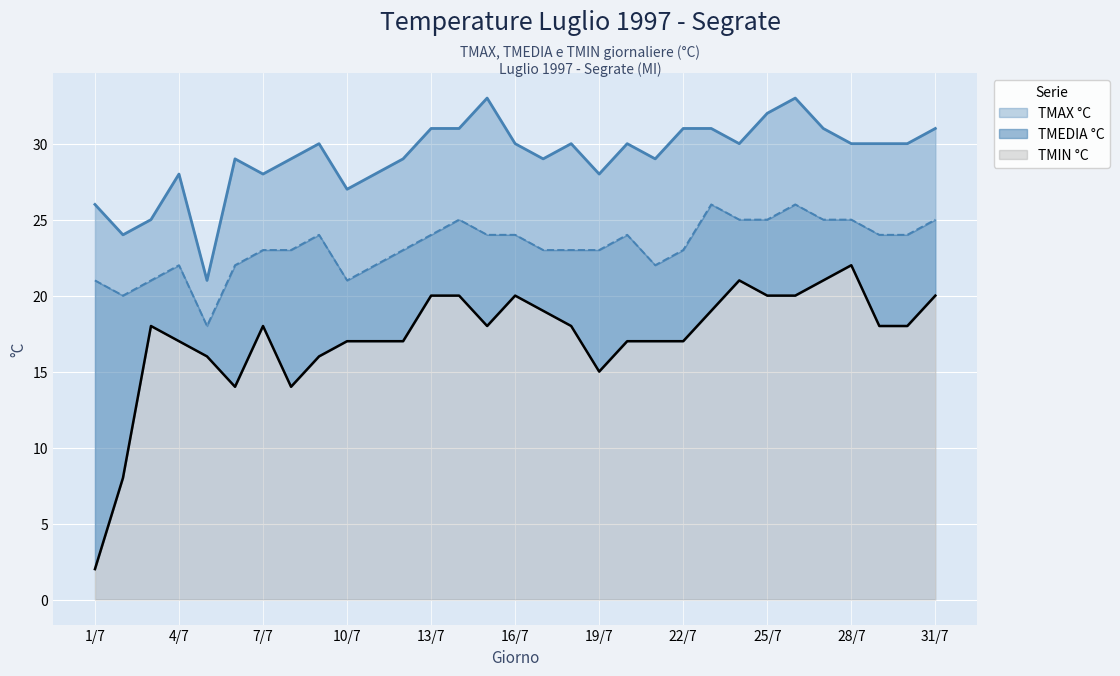

Reading left to right, what are all the values shown in this chart?

TMAX °C: 26	24	25	28	21	29	28	29	30	27	28	29	31	31	33	30	29	30	28	30	29	31	31	30	32	33	31	30	30	30	31
TMEDIA °C: 21	20	21	22	18	22	23	23	24	21	22	23	24	25	24	24	23	23	23	24	22	23	26	25	25	26	25	25	24	24	25
TMIN °C: 2	8	18	17	16	14	18	14	16	17	17	17	20	20	18	20	19	18	15	17	17	17	19	21	20	20	21	22	18	18	20